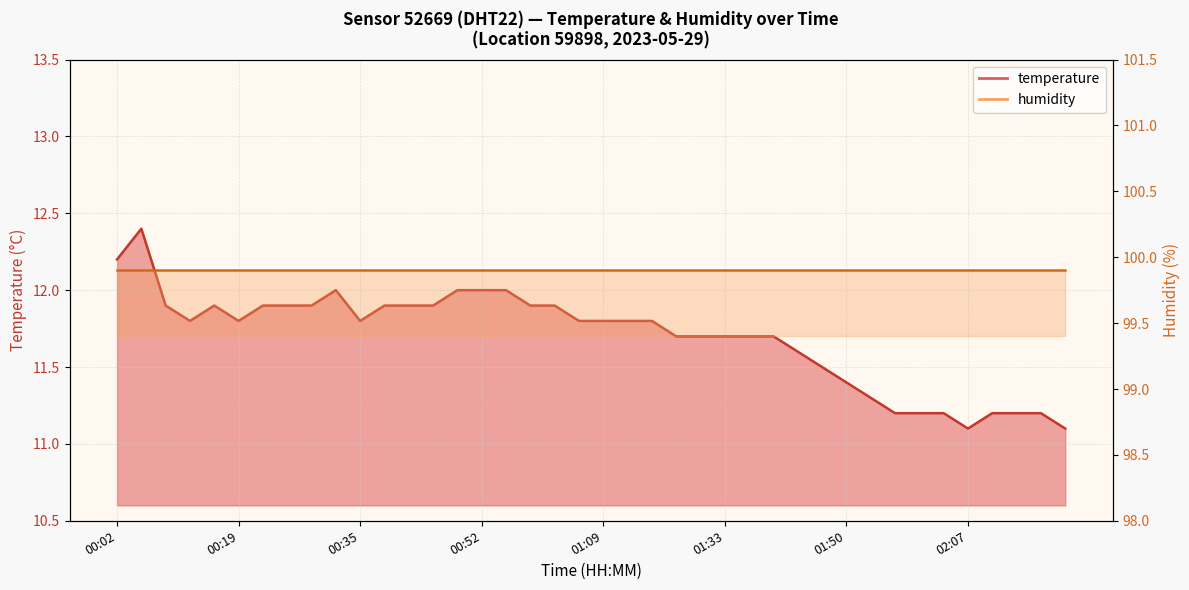

Reading right to left, extract all data points from this chart.

02:20=11.1	02:17=11.2	02:14=11.2	02:10=11.2	02:07=11.1	02:04=11.2	02:00=11.2	01:57=11.2	01:54=11.3	01:50=11.4	01:47=11.5	01:43=11.6	01:40=11.7	01:37=11.7	01:33=11.7	01:30=11.7	01:27=11.7	01:16=11.8	01:13=11.8	01:09=11.8	01:05=11.8	01:02=11.9	00:59=11.9	00:55=12.0	00:52=12.0	00:49=12.0	00:45=11.9	00:42=11.9	00:39=11.9	00:35=11.8	00:32=12.0	00:29=11.9	00:25=11.9	00:22=11.9	00:19=11.8	00:15=11.9	00:12=11.8	00:09=11.9	00:05=12.4	00:02=12.2